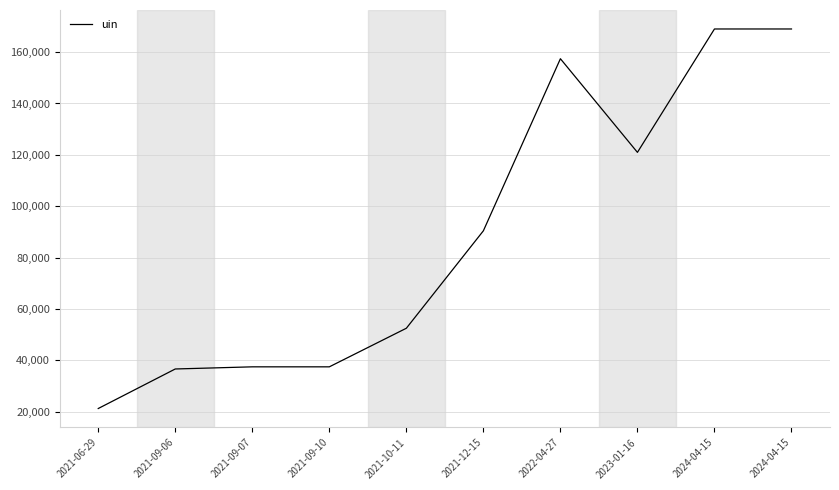

List the labels in order of value, smallest first.

2021-06-29, 2021-09-06, 2021-09-07, 2021-09-10, 2021-10-11, 2021-12-15, 2023-01-16, 2022-04-27, 2024-04-15, 2024-04-15